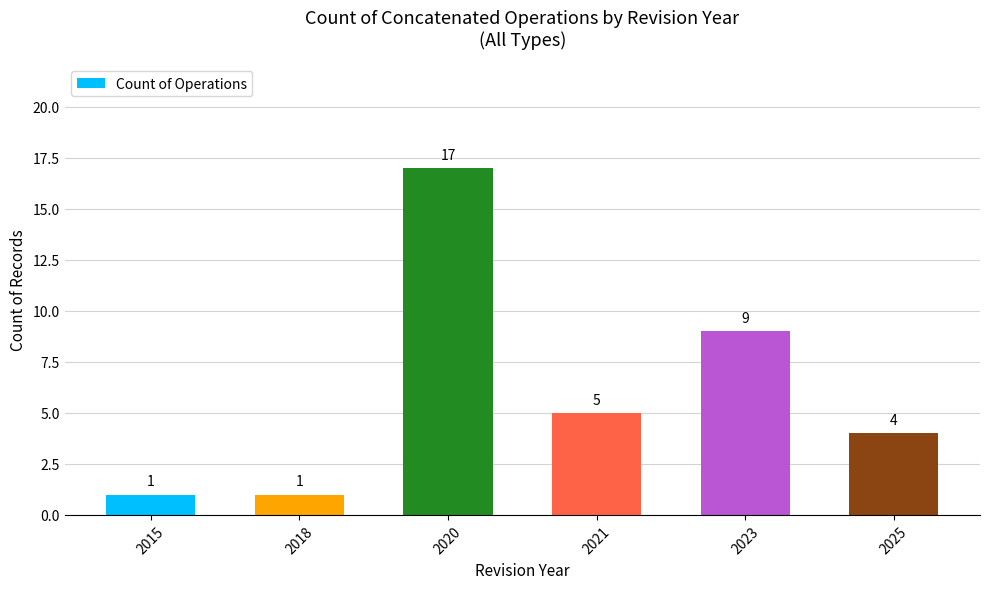

Does the chart contain any negative values?

No